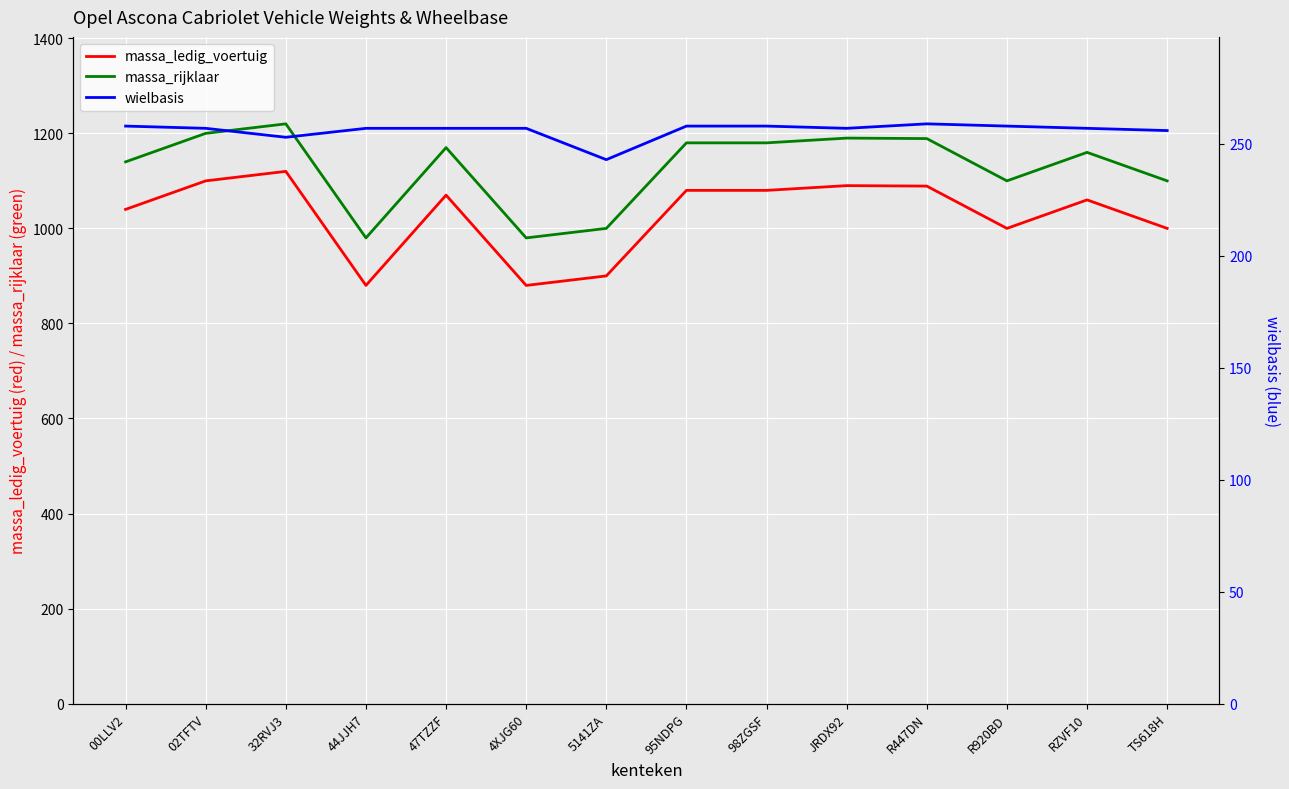

At which category is the sum across all series the highest?

32RVJ3